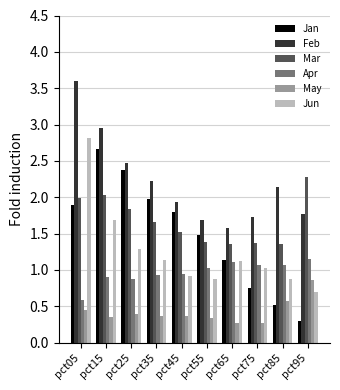

Rank the series at pct15 from highest to lowest value.

Feb, Jan, Mar, Jun, Apr, May